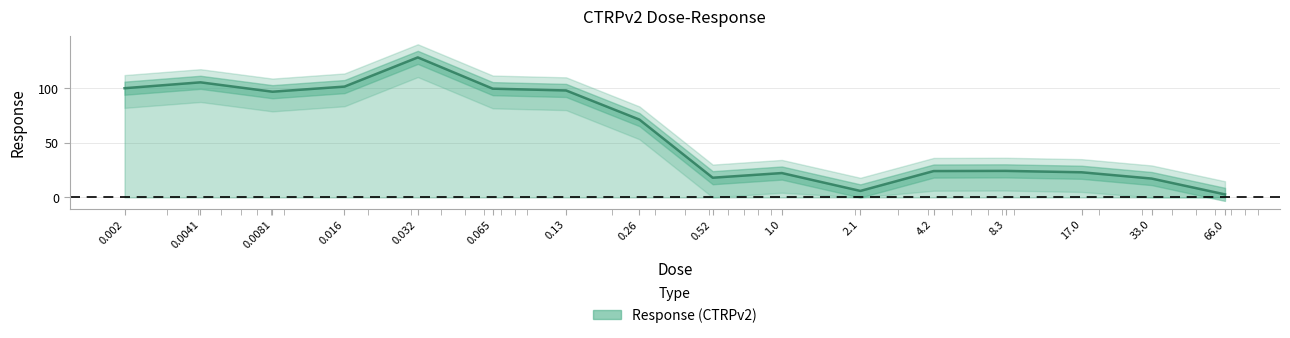

The chart shows a value of 22.3 at 1.0. True or false?

True